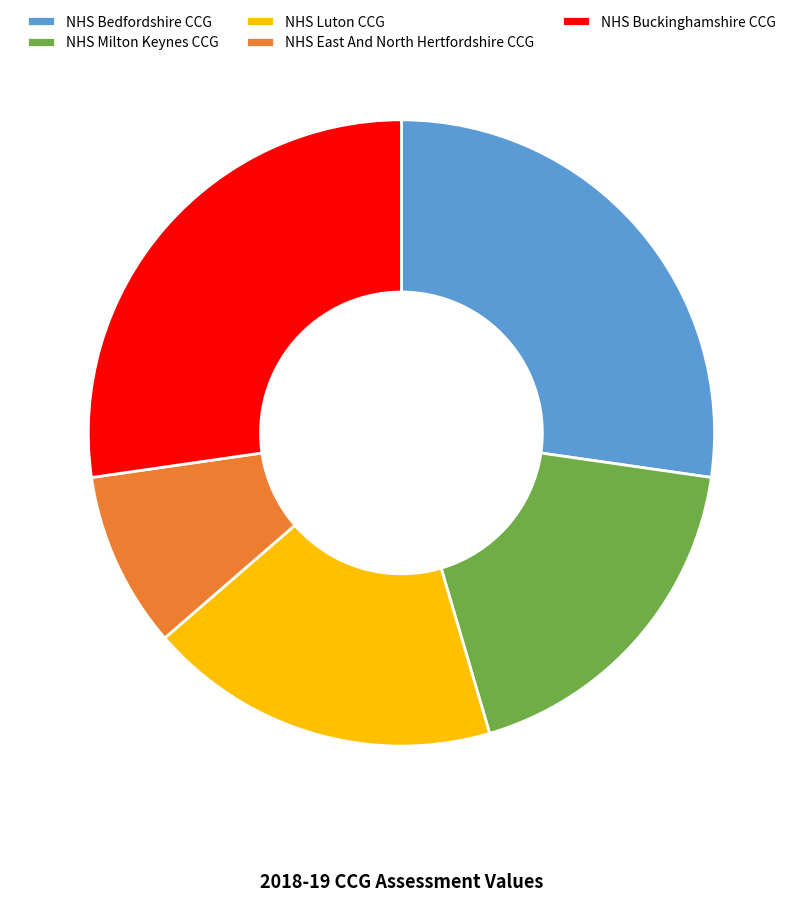

Is there any slice that represents more than half of the pie?

No